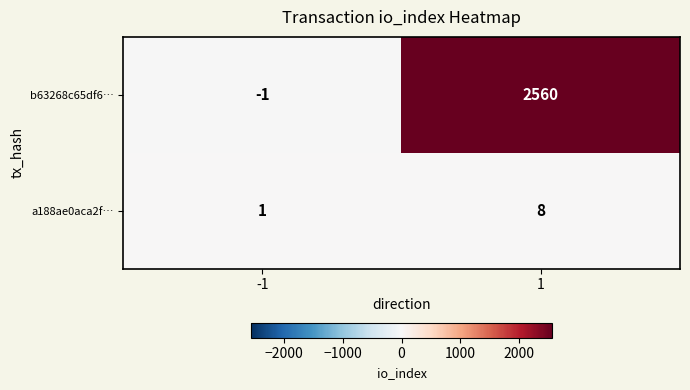

What is the sum of all b63268c65df6… values?

2559